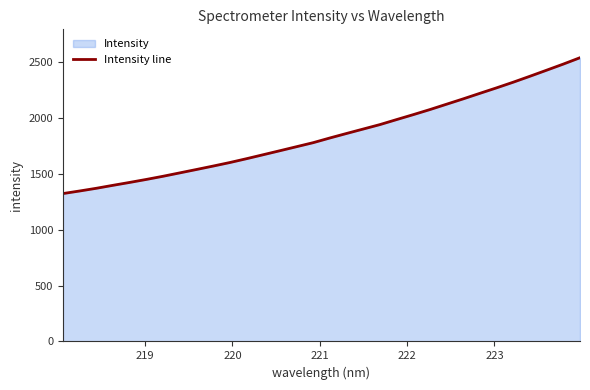

What is the greatest value displayed?

2541.3